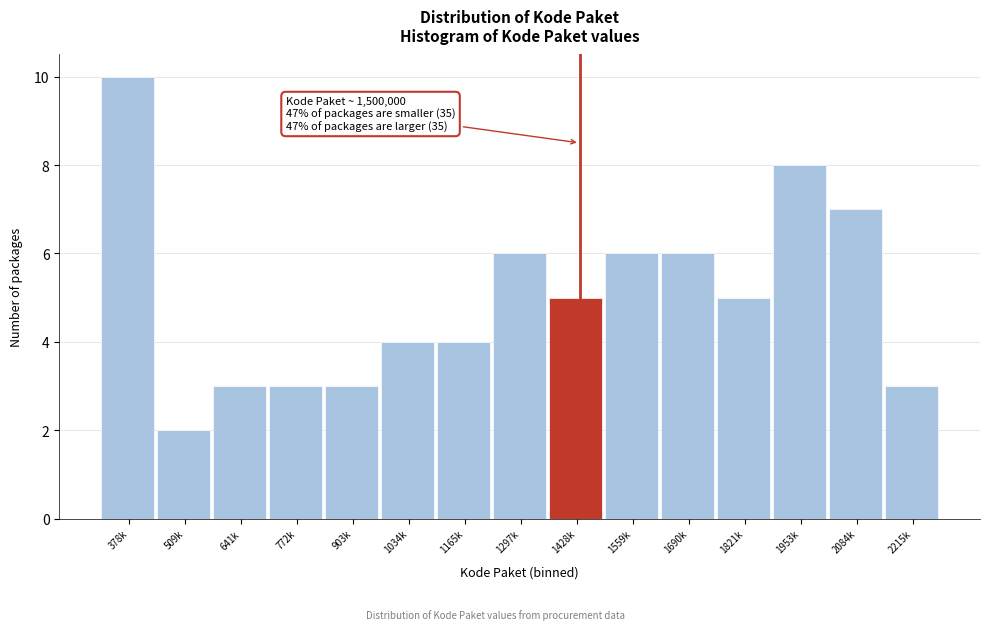

Reading left to right, transcribe all the data shown in this chart.

378k=10	509k=2	641k=3	772k=3	903k=3	1034k=4	1165k=4	1297k=6	1428k=5	1559k=6	1690k=6	1821k=5	1953k=8	2084k=7	2215k=3